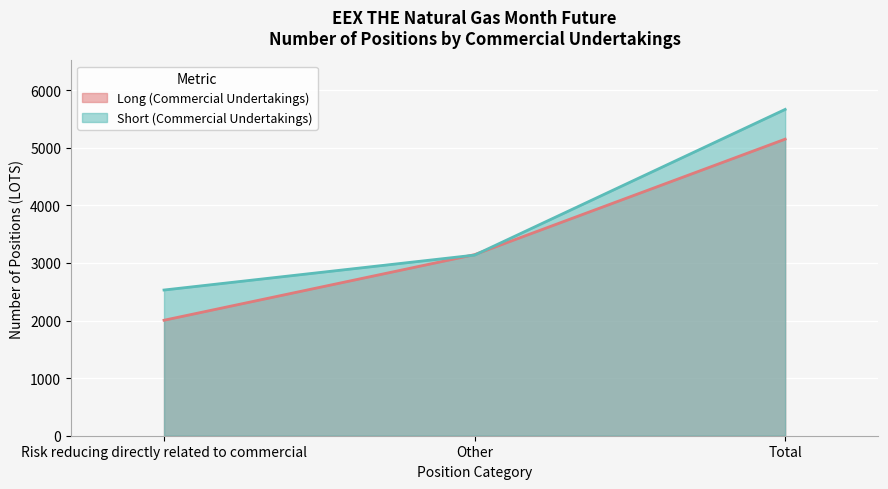

At which label is Long (Commercial Undertakings) closest to 3576?

Other